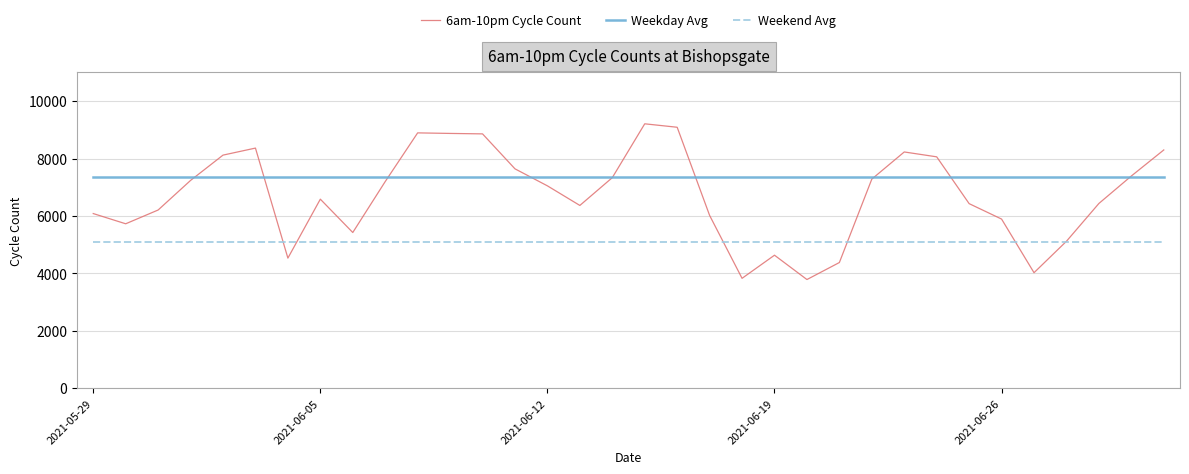

What is the smallest value displayed?

3783.0